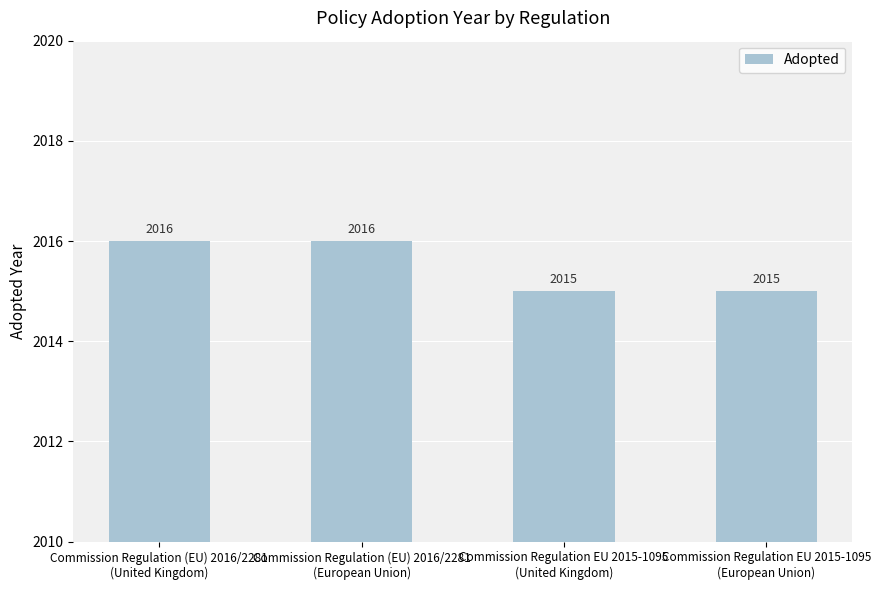

Which has a higher value, Commission Regulation EU 2015-1095
(European Union) or Commission Regulation (EU) 2016/2281
(European Union)?

Commission Regulation (EU) 2016/2281
(European Union)